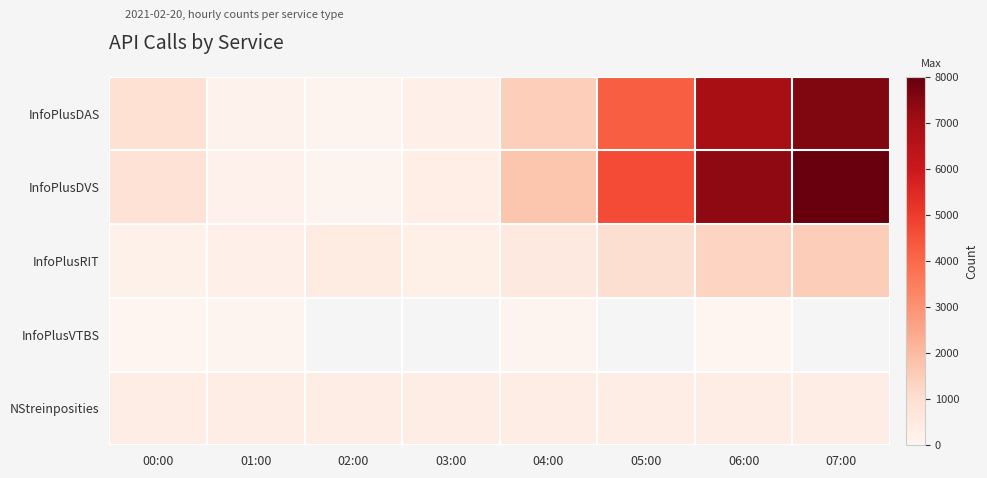

What is the smallest value displayed?

1.0